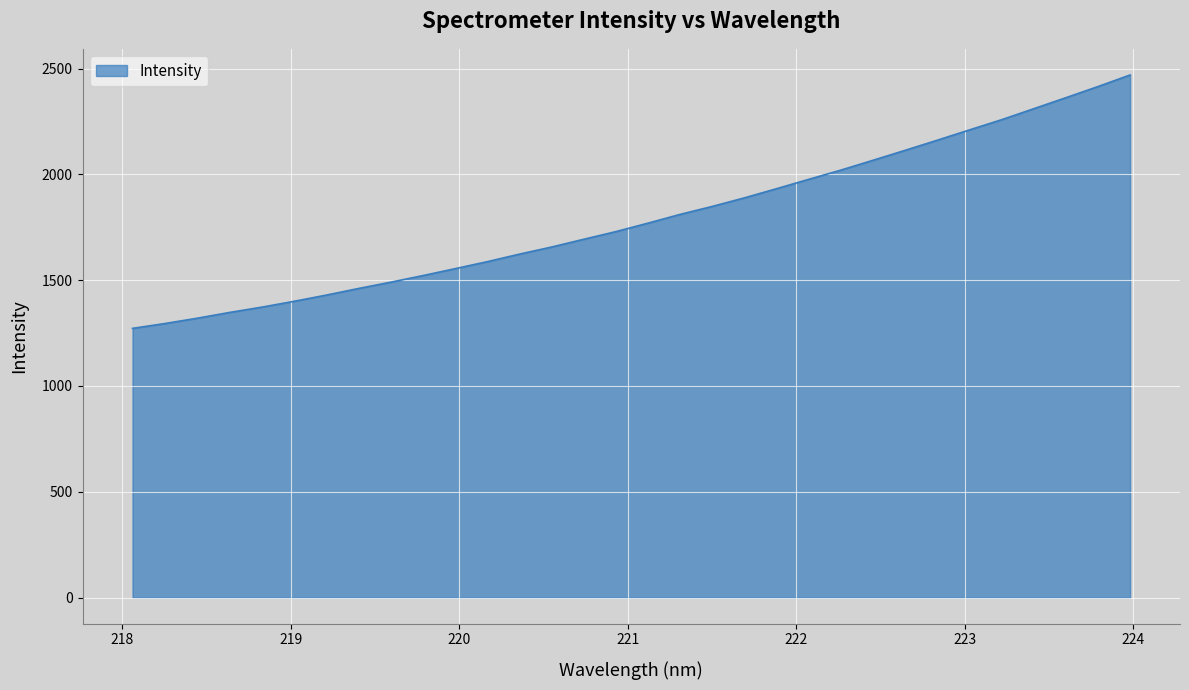

What is the greatest value displayed?

2469.5